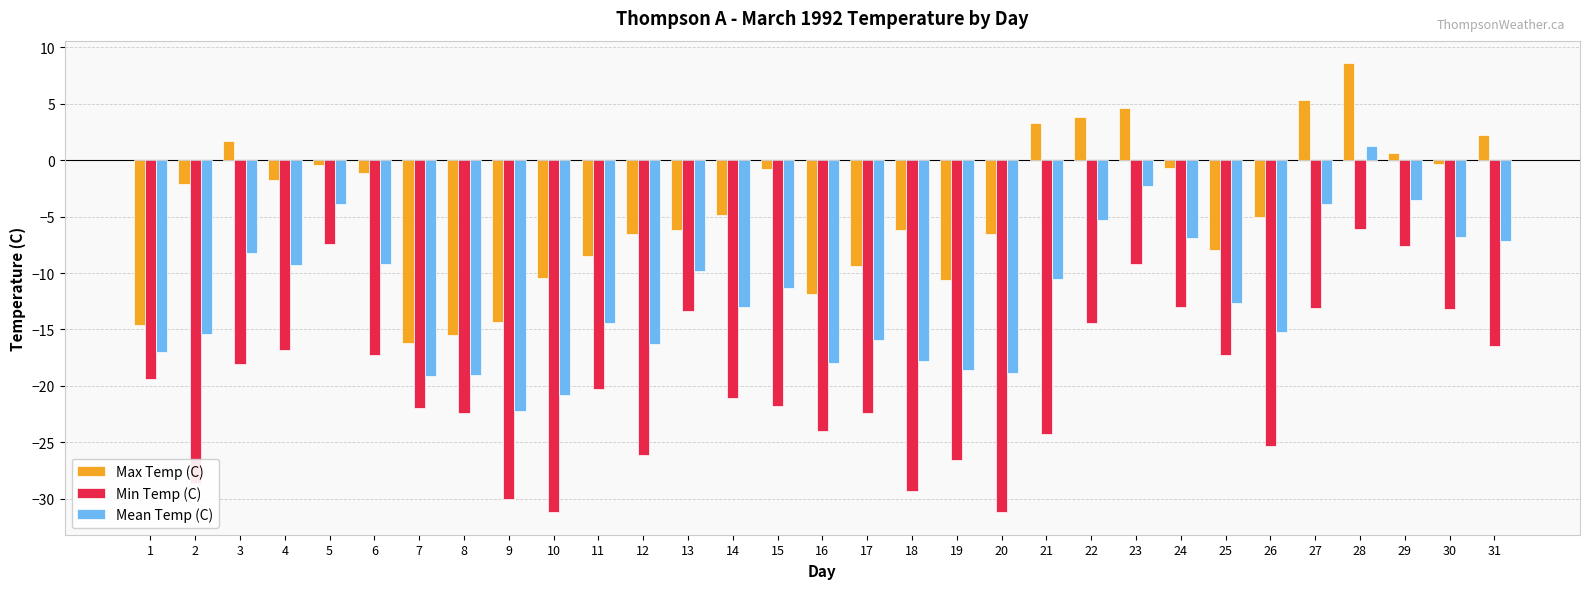

What is the average value of the Min Temp (C) series?

-19.7